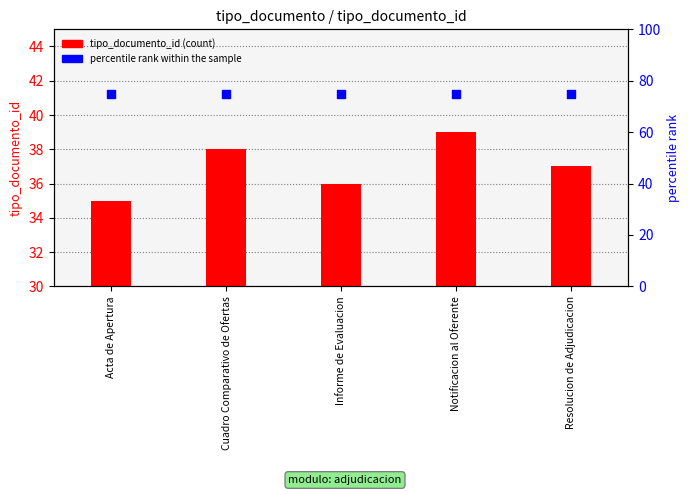

Is the value of percentile rank within the sample at Notificacion al Oferente greater than the value of tipo_documento_id at Acta de Apertura?

Yes